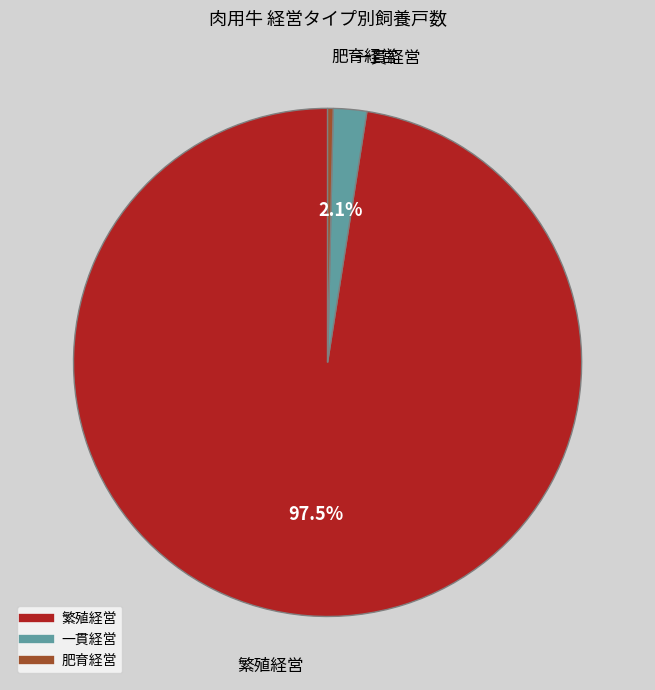

The 一貫経営 slice represents 17% of the pie. True or false?

False